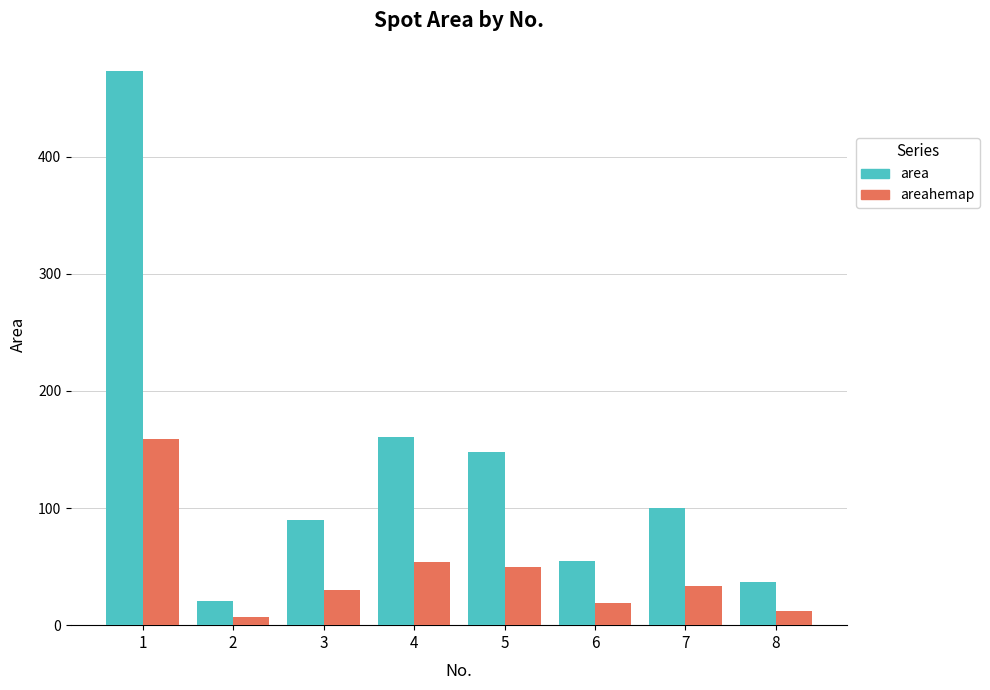

The area series shows 90.0 at 3. True or false?

True